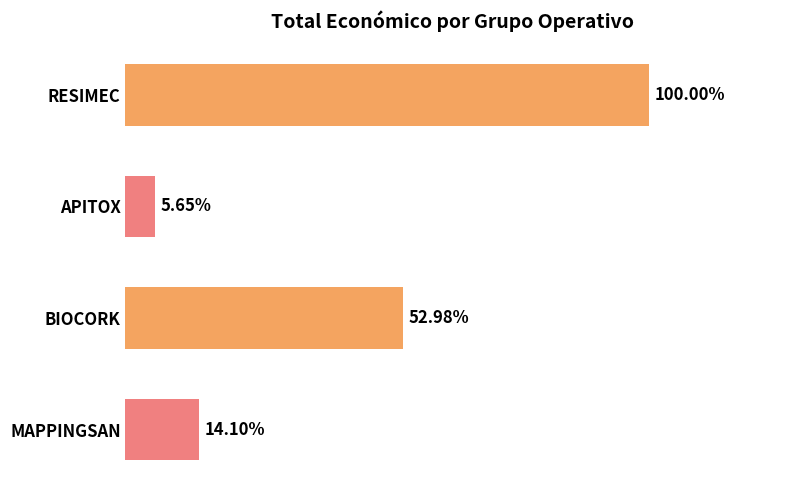

List the labels in order of value, smallest first.

APITOX, MAPPINGSAN, BIOCORK, RESIMEC